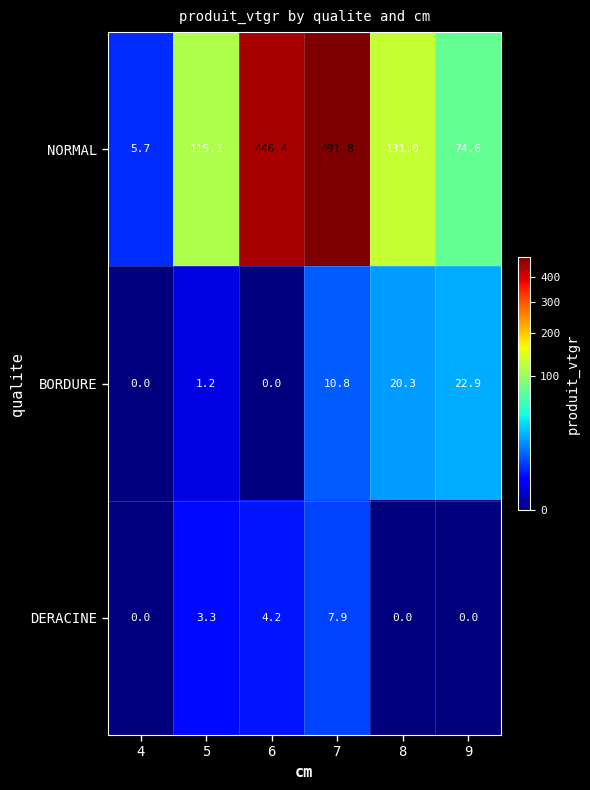

At which category does the chart reach its peak across all series?

7